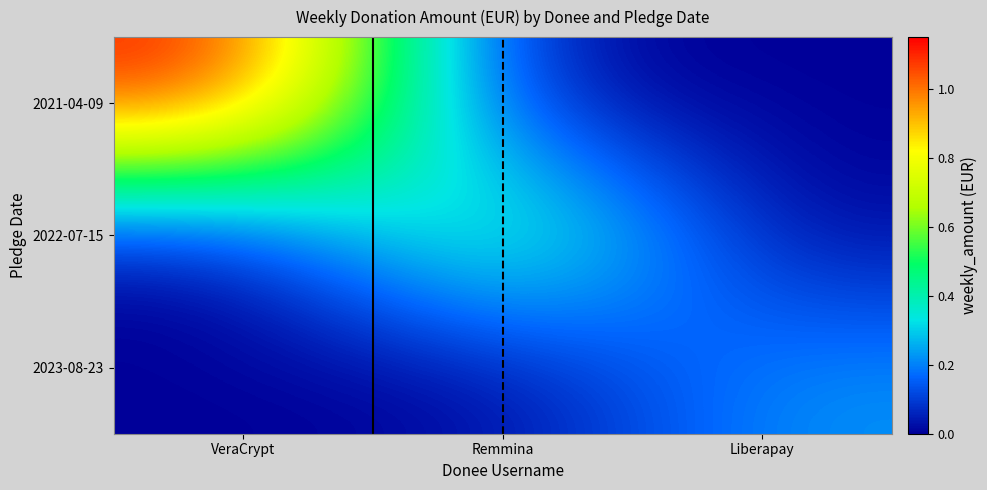

At how many categories does at least one series exceed 0?

3